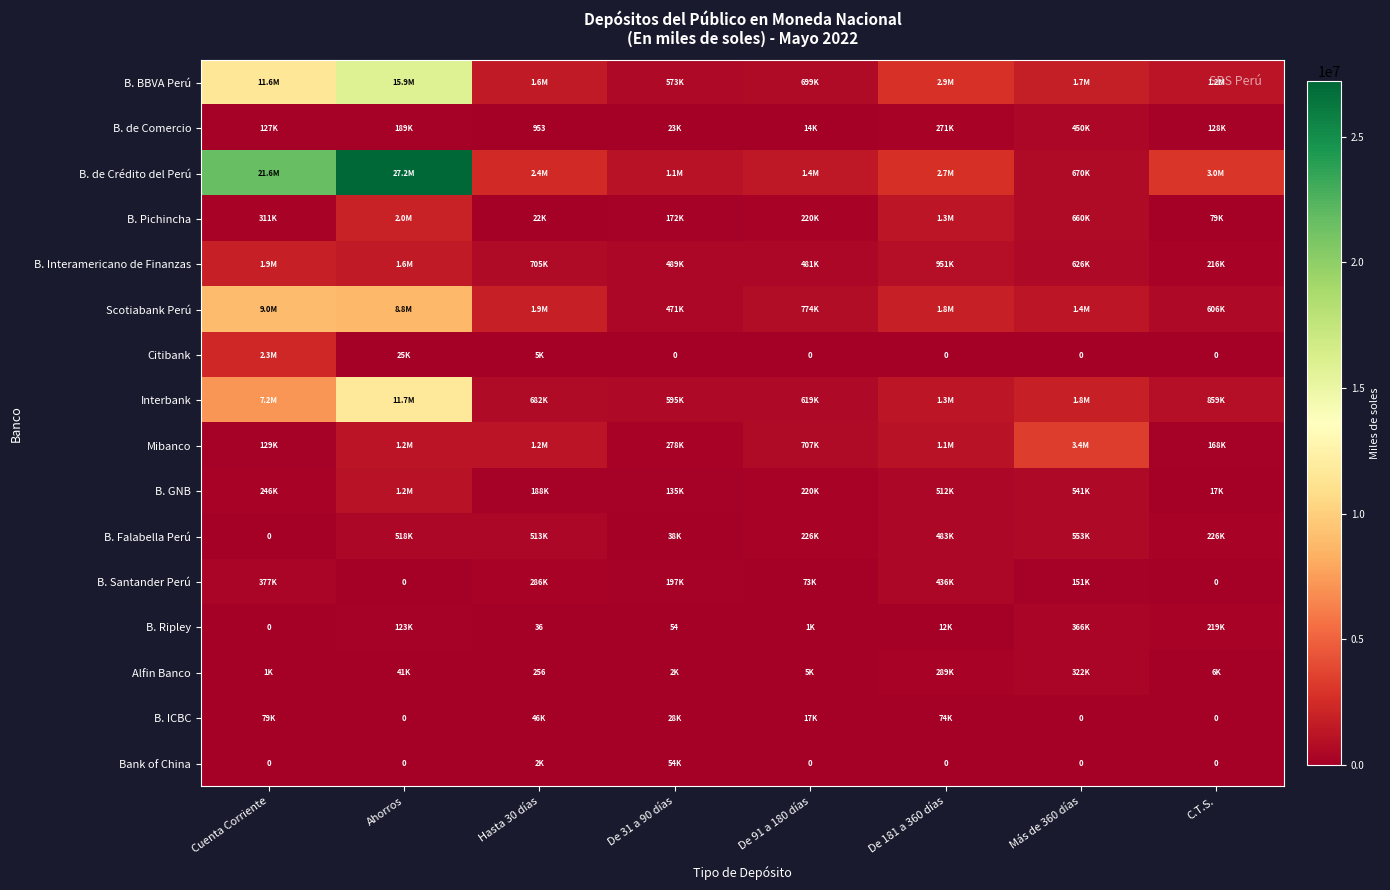

At which category is the sum across all series the highest?

Ahorros